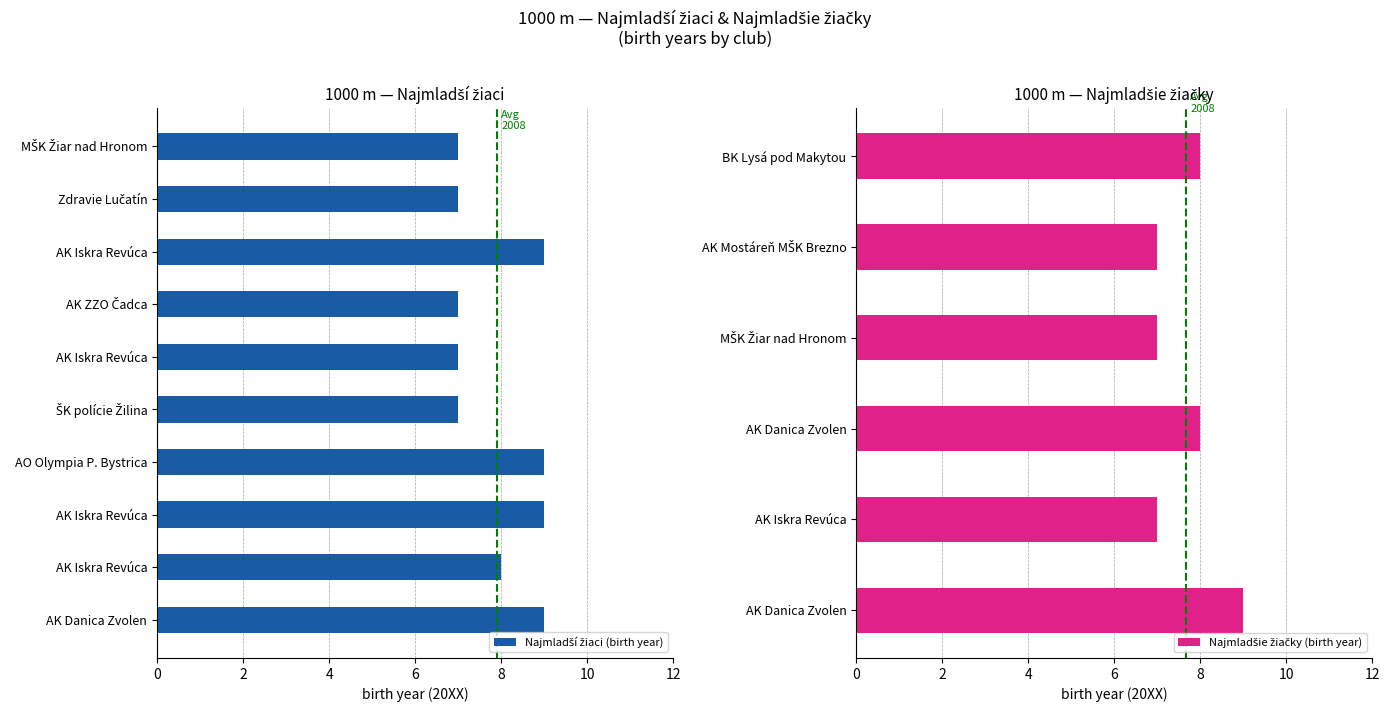

What is the greatest value displayed?

9